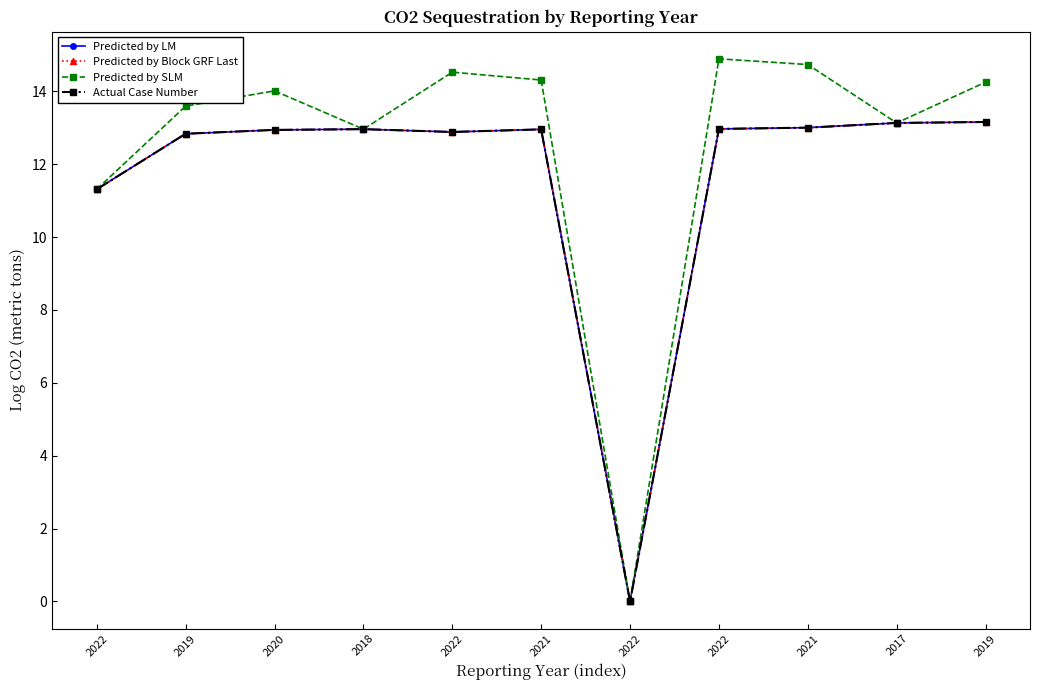

List the series in order of their peak value, lowest first.

Predicted by Block GRF Last, Predicted by LM, Actual Case Number, Predicted by SLM